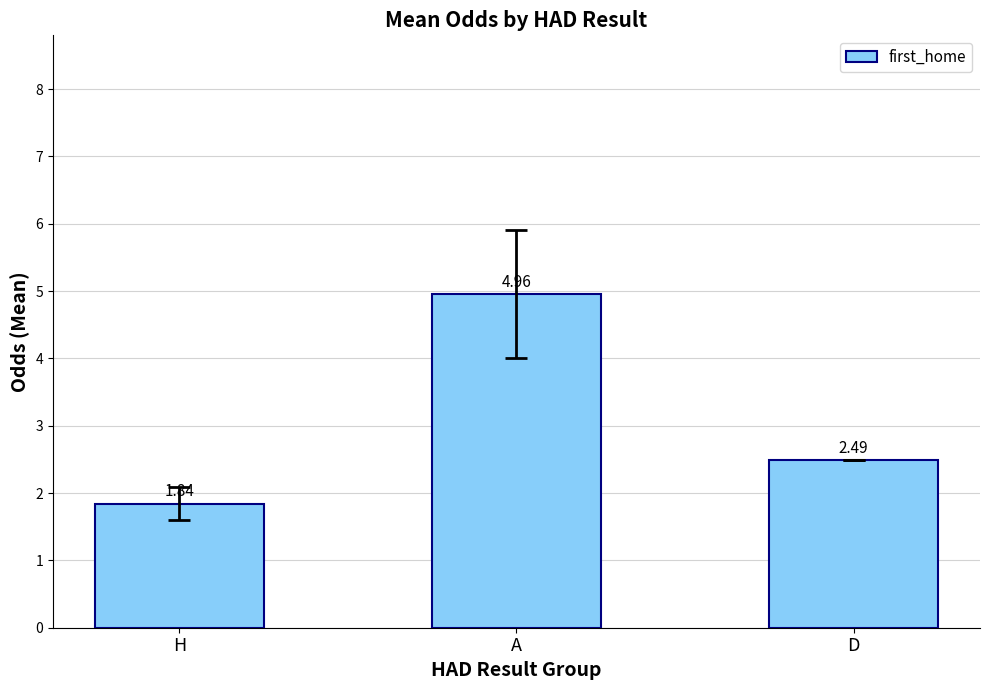

The value at D is 2.5. True or false?

True